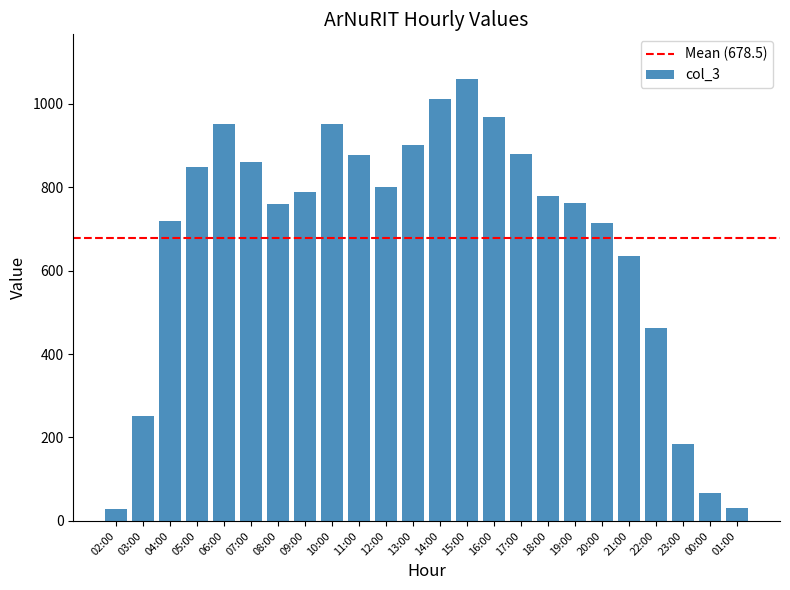

What is the ratio of the value at 07:00 to the value at 04:00?

1.2